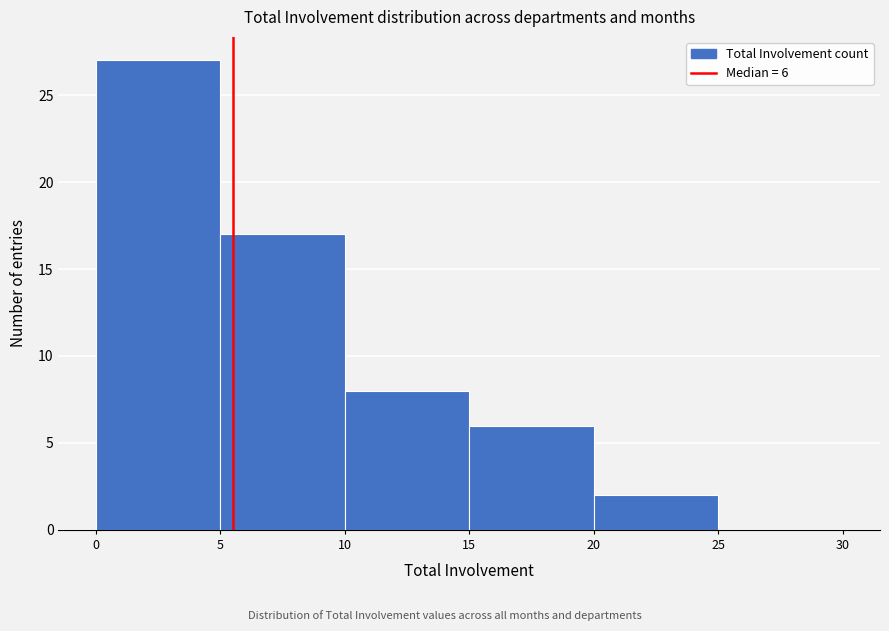

Which range on the x-axis has the tallest bar?

0 to 5